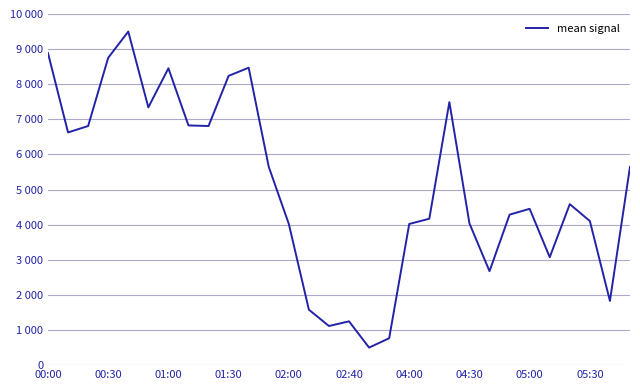

Is this an area chart (filled region under the line)?

No